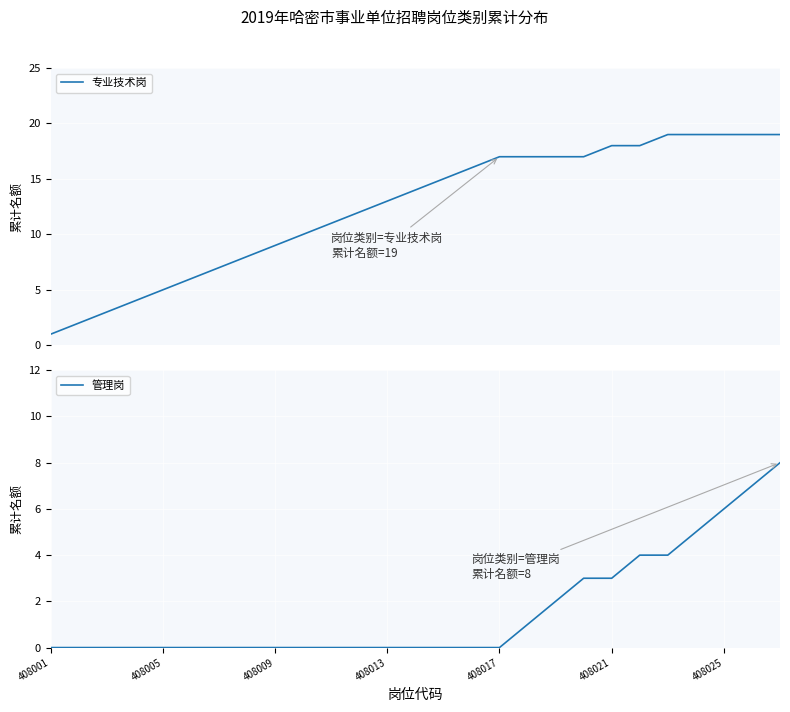

What is the maximum value shown in the chart?

19